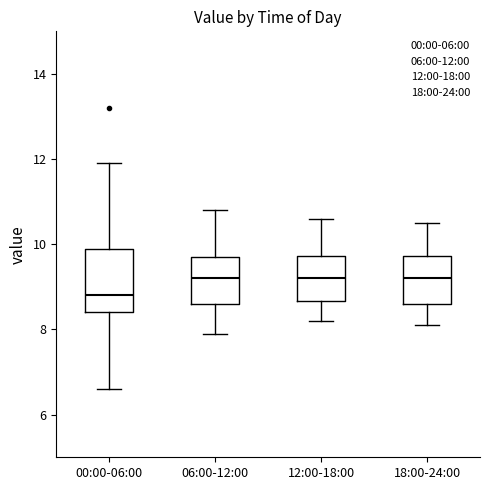

Reading left to right, read every box against the y-axis: the position of its median line, the range the box covers, and the ends of its whiskers. The values are not printed on the chart, so give them approximately, as read against the axis.

00:00-06:00: median 8.8, box 8.4 to 10.0, whiskers 6.6 to 12.0
06:00-12:00: median 9.2, box 8.6 to 9.8, whiskers 8.0 to 10.8
12:00-18:00: median 9.2, box 8.6 to 9.8, whiskers 8.2 to 10.6
18:00-24:00: median 9.2, box 8.6 to 9.8, whiskers 8.2 to 10.6